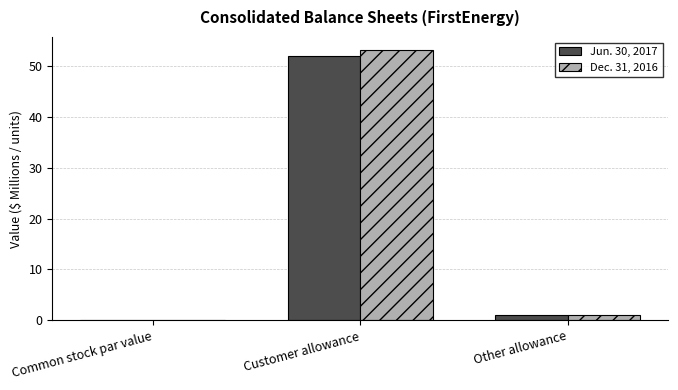

Where is Jun. 30, 2017 nearest to the value 26?

Other allowance